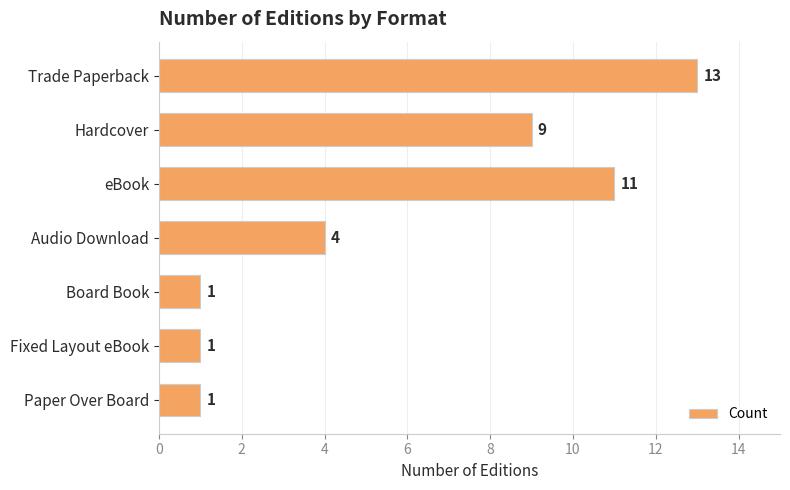

At which category does the chart reach its peak across all series?

Trade Paperback